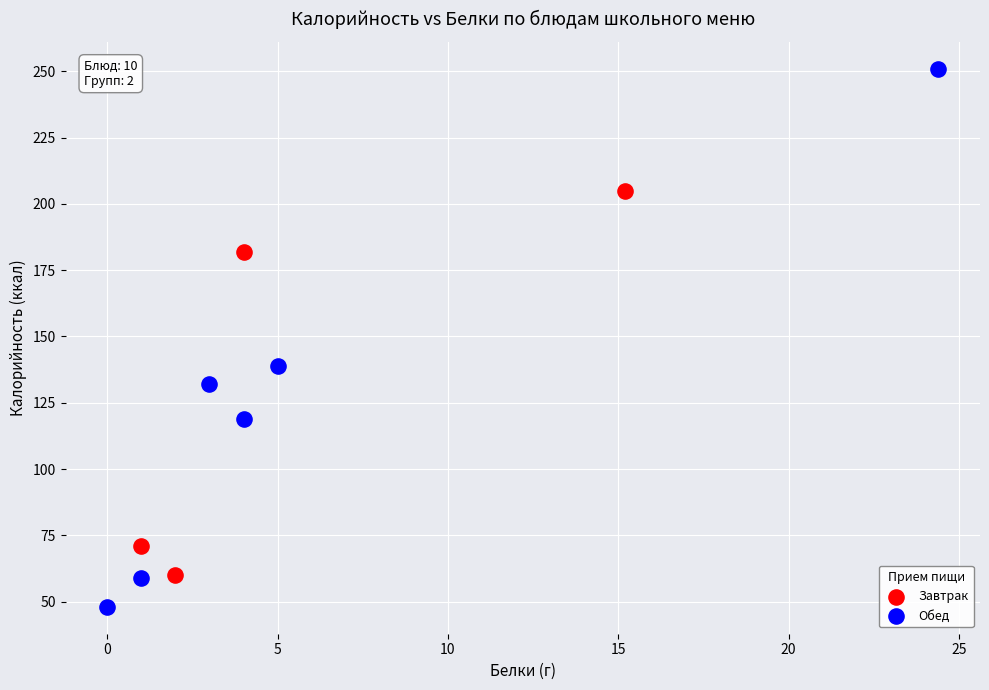

Which series has the widest spread of Y values?

Обед